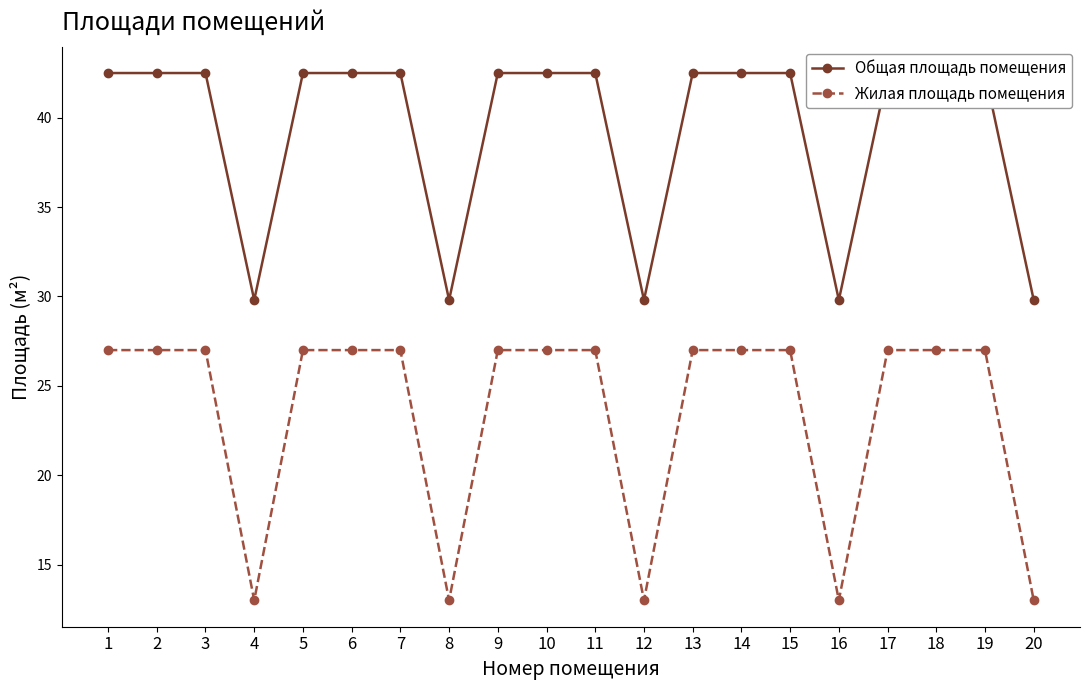

Reading left to right, what are all the values shown in this chart?

Общая площадь помещения: 42.5	42.5	42.5	29.8	42.5	42.5	42.5	29.8	42.5	42.5	42.5	29.8	42.5	42.5	42.5	29.8	42.5	42.5	42.5	29.8
Жилая площадь помещения: 27.0	27.0	27.0	13.0	27.0	27.0	27.0	13.0	27.0	27.0	27.0	13.0	27.0	27.0	27.0	13.0	27.0	27.0	27.0	13.0